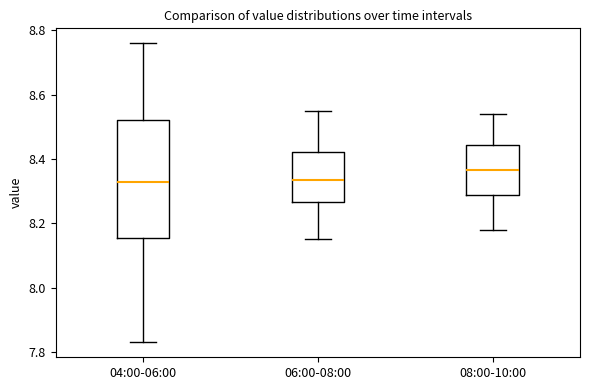

Which box has the highest median line?

08:00-10:00